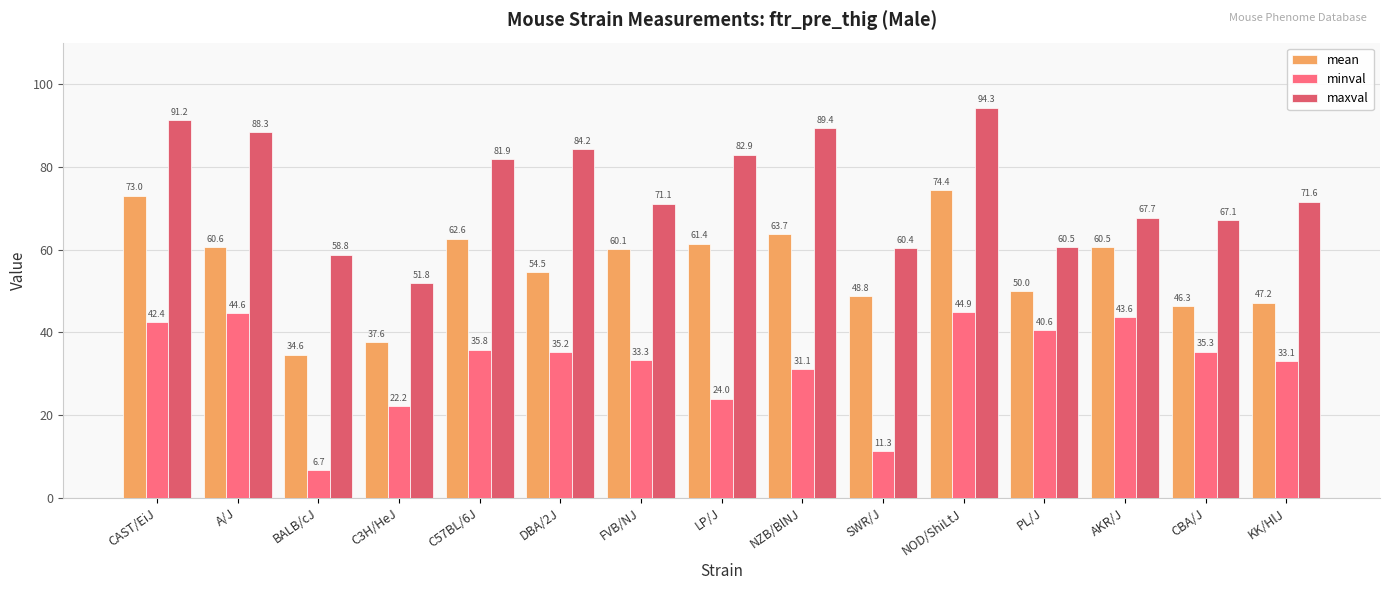

What is the spread (max minus min) of values at SWR/J?

49.1